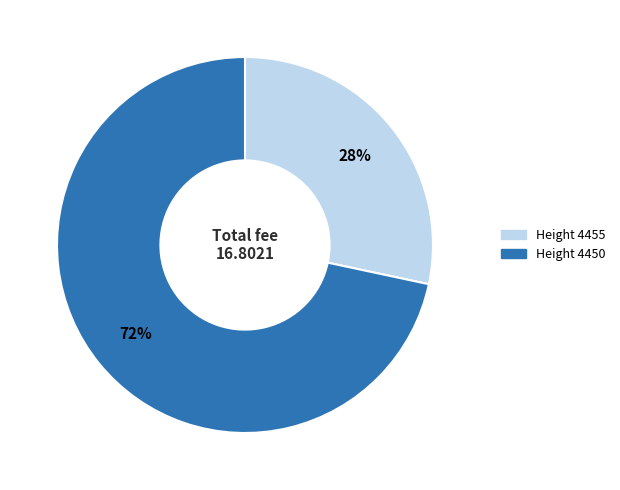

Does any single category account for the majority?

Yes